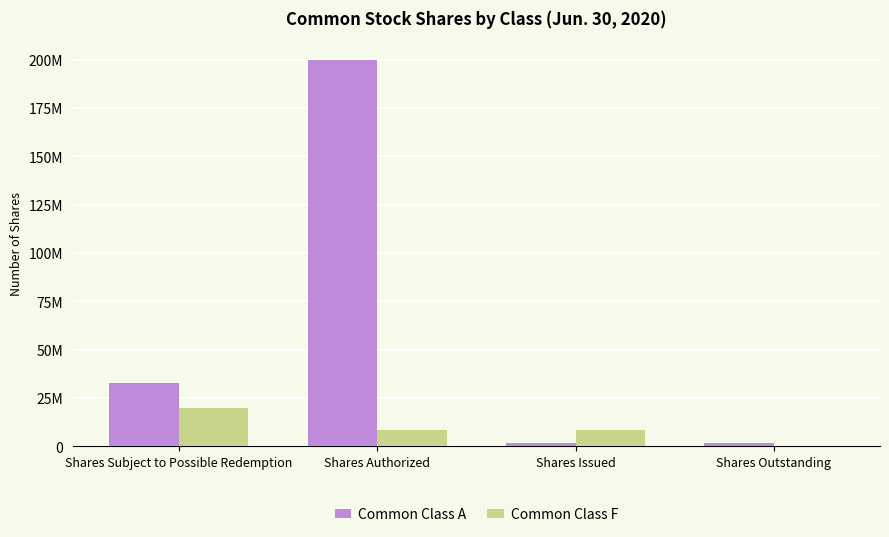

What is the maximum value shown in the chart?

200000000